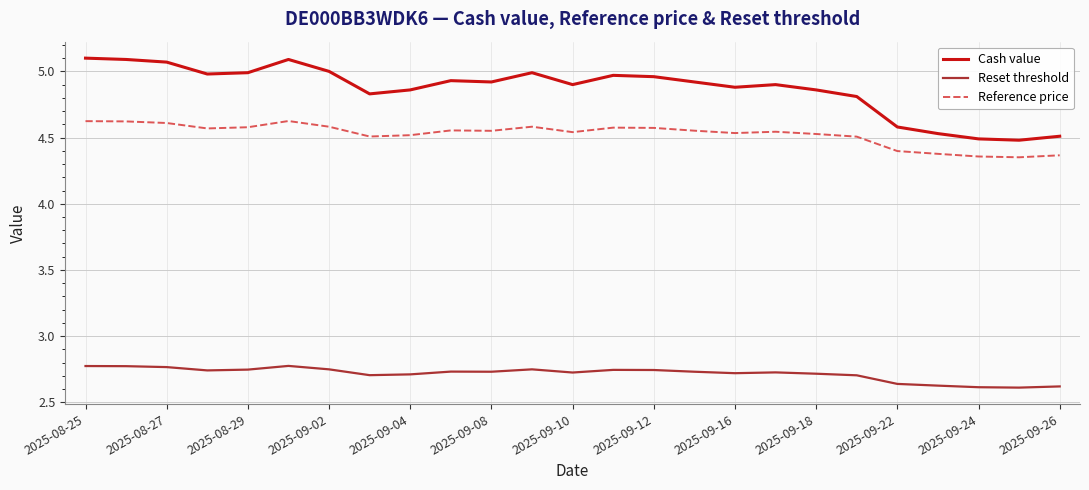

Rank the series by their average value, from highest to lowest.

Cash value, Reference price, Reset threshold